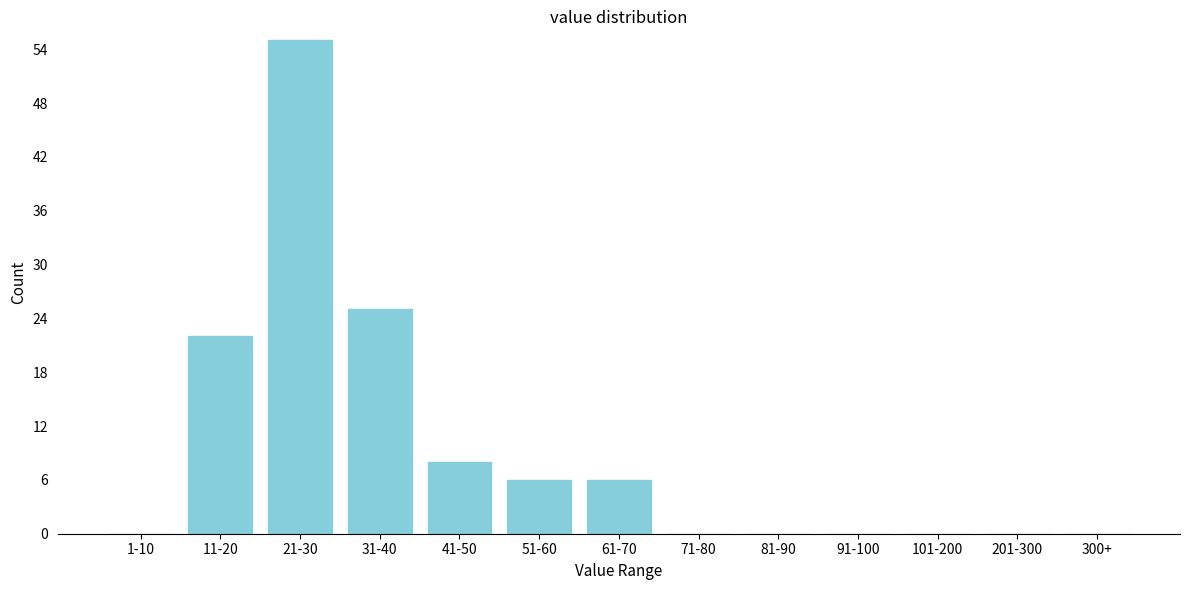

Reading left to right, list all the values displayed in this chart.

1-10=0	11-20=22	21-30=55	31-40=25	41-50=8	51-60=6	61-70=6	71-80=0	81-90=0	91-100=0	101-200=0	201-300=0	300+=0